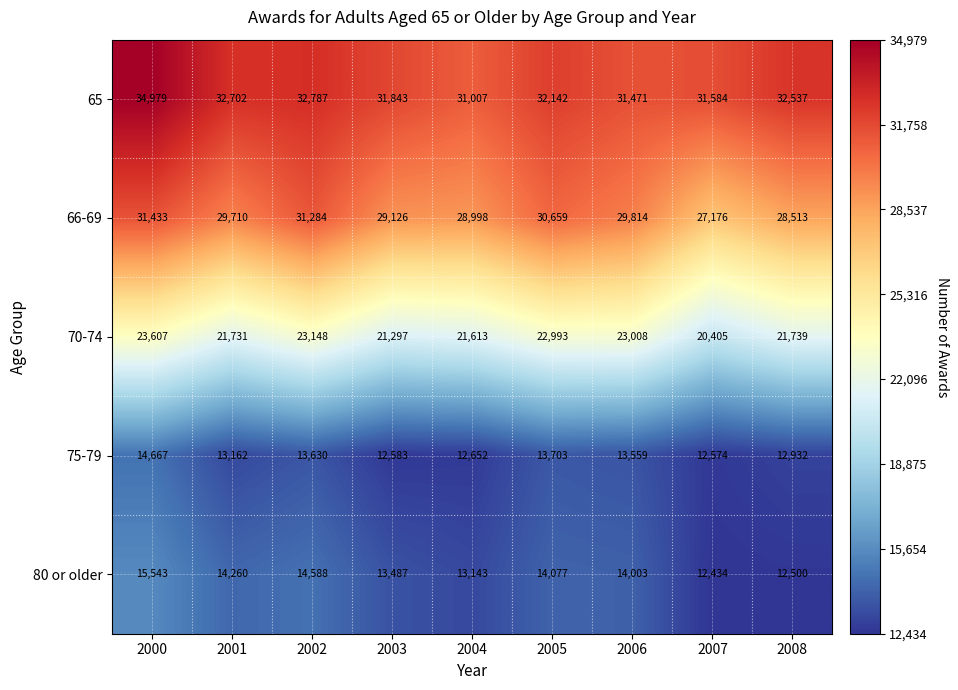

What is the total value across all series at 2007?

104173